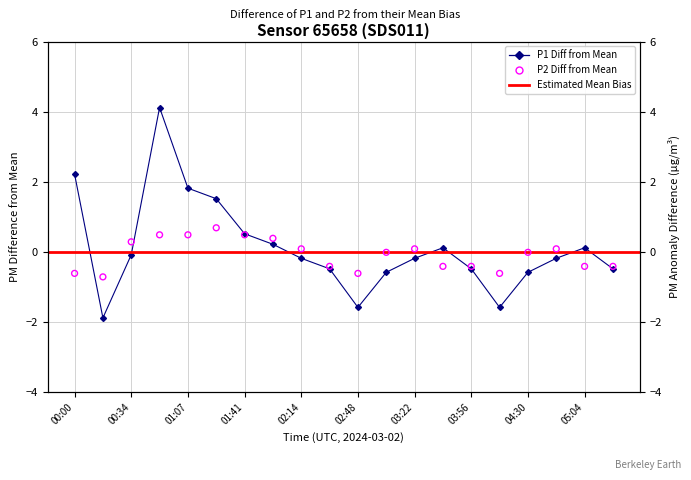

Which series contains the lowest Y value?

P1